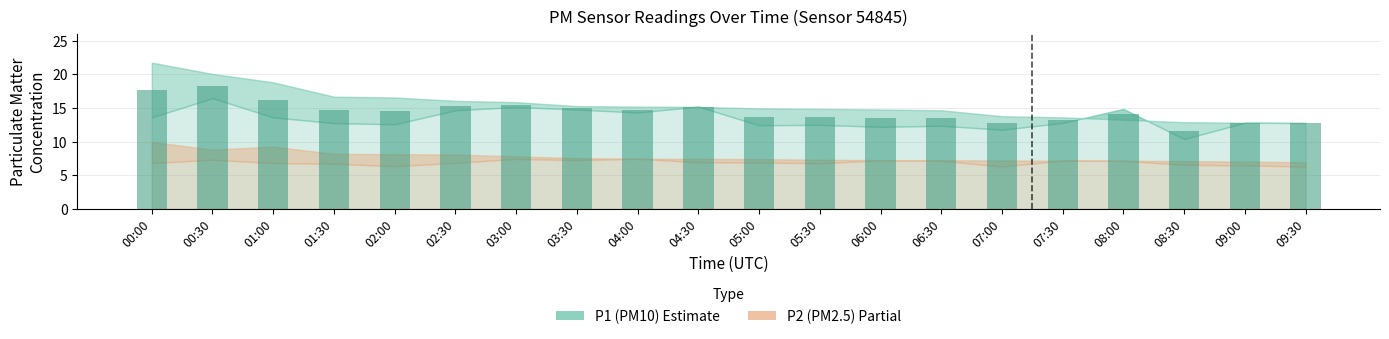

What is the label of the 15th bar from the right?

02:30